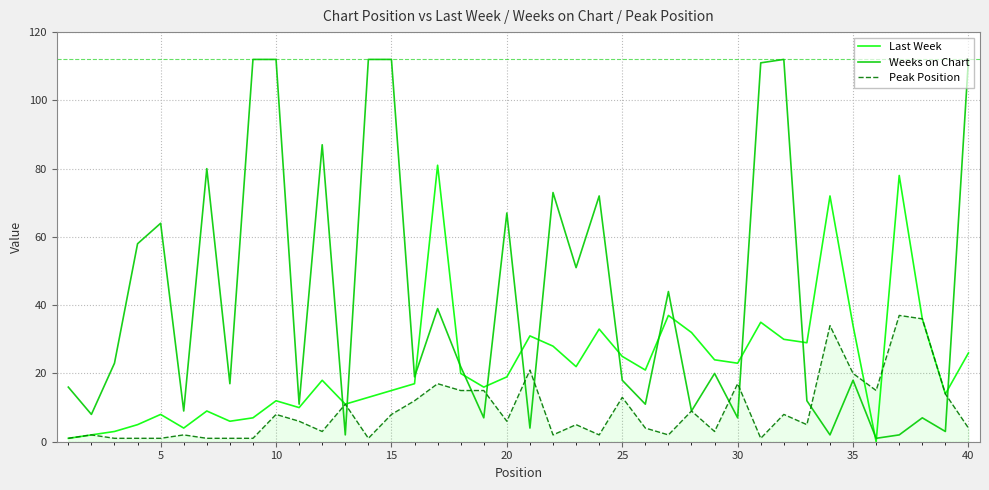

List the series in order of their overall mean, lowest first.

Peak Position, Last Week, Weeks on Chart